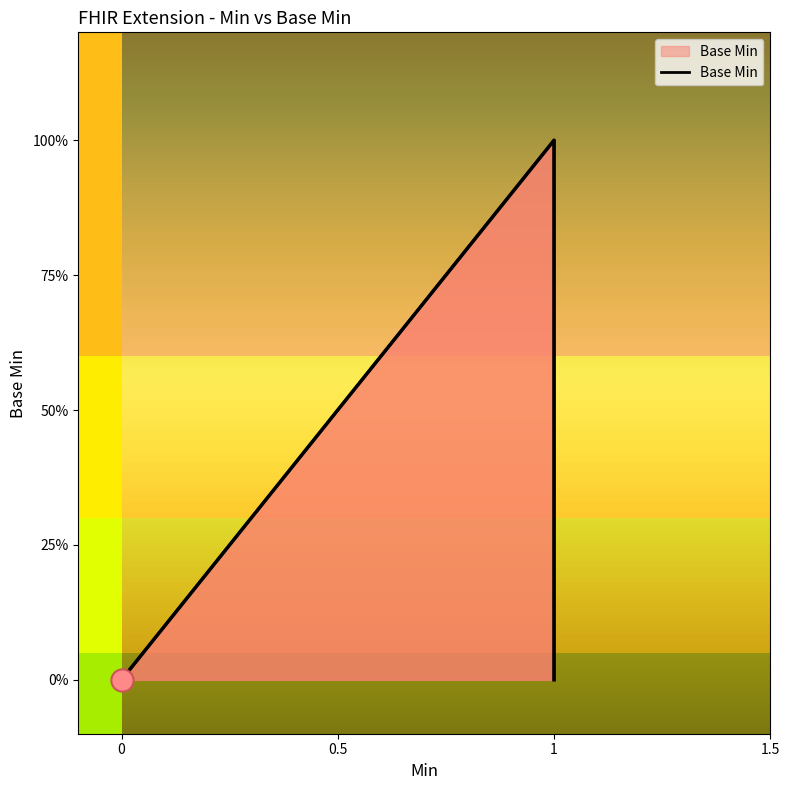

Does the chart display data point markers on the line(s)?

No